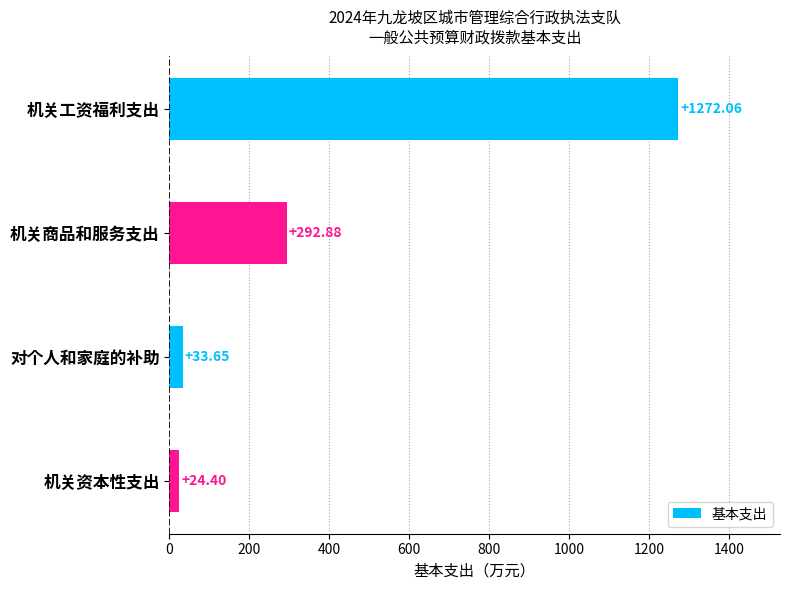

How many data points does each series have?

4